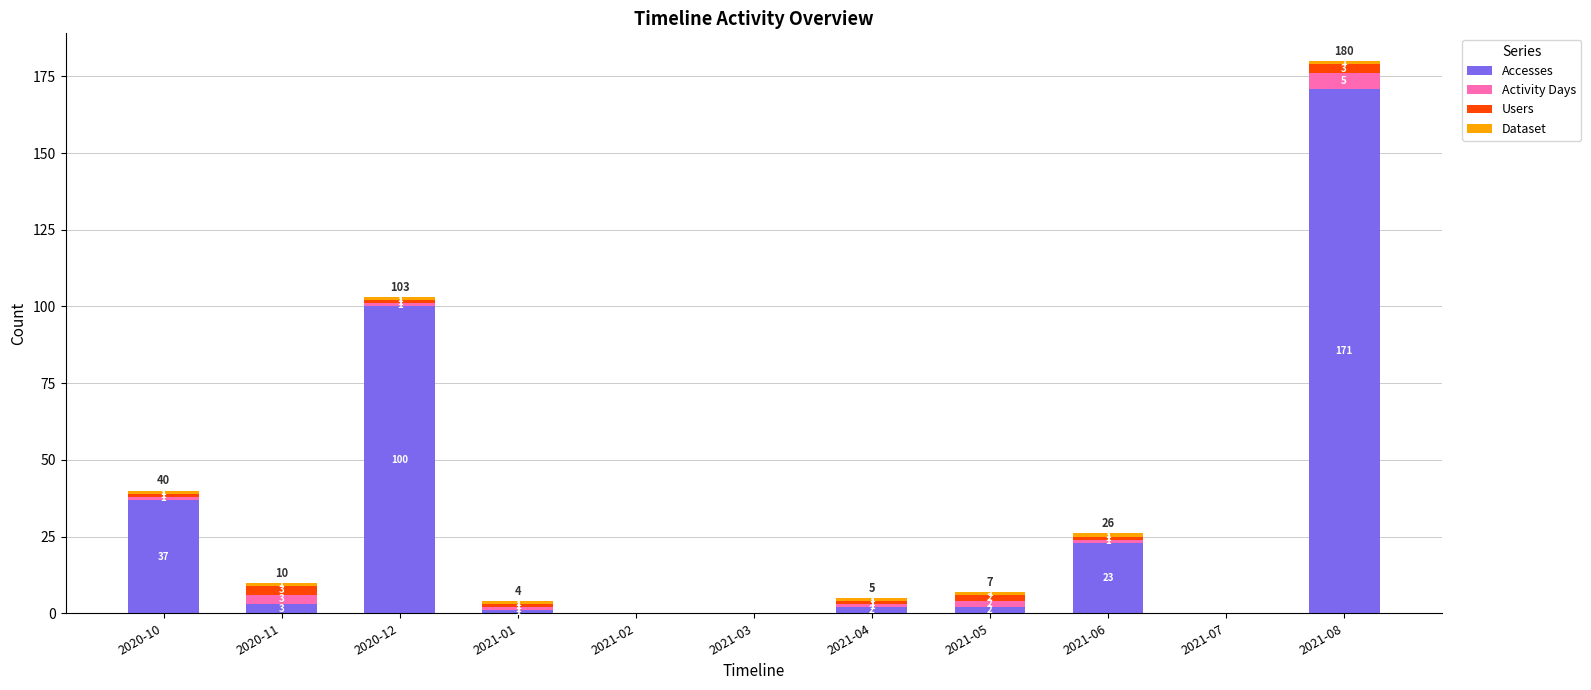

At which category is the sum across all series the highest?

2021-08